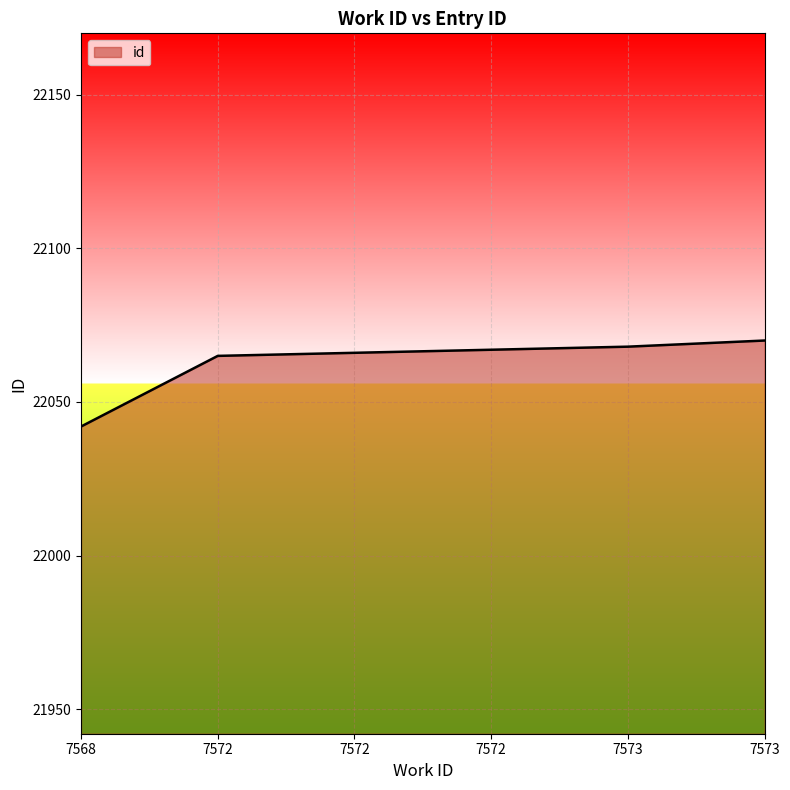

What is the sum of all values?

132378